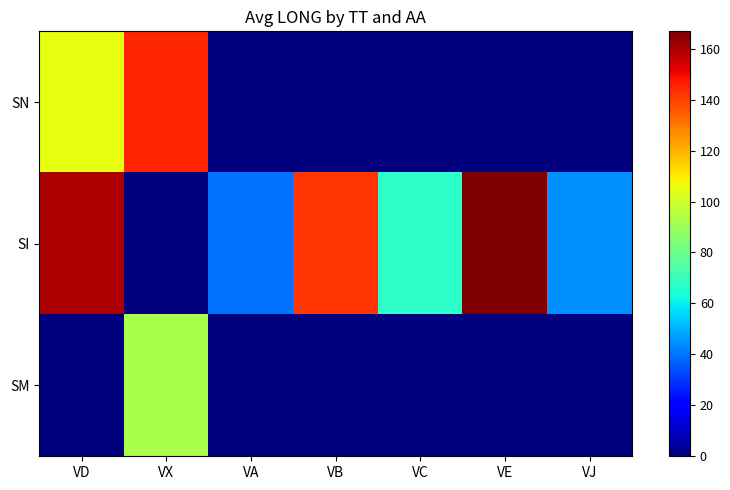

Reading right to left, transcribe all the data shown in this chart.

SN: VJ=0.0	VE=0.0	VC=0.0	VB=0.0	VA=0.0	VX=145.1	VD=105.0
SI: VJ=44.6	VE=166.8	VC=67.2	VB=142.6	VA=39.2	VX=0.0	VD=160.2
SM: VJ=0.0	VE=0.0	VC=0.0	VB=0.0	VA=0.0	VX=93.0	VD=0.0